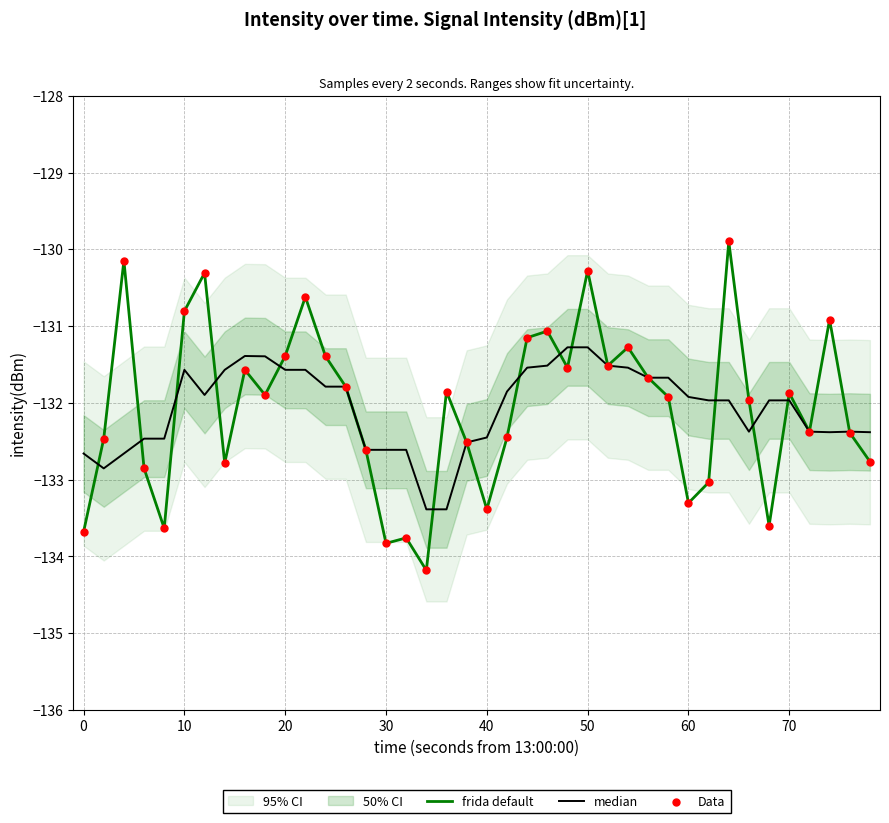

Which series has the largest total across all categories?

frida default